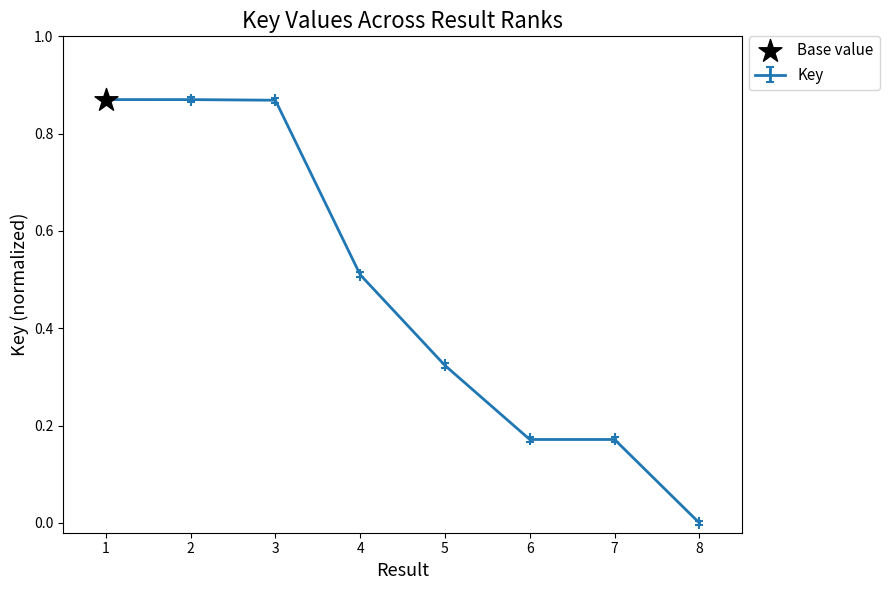

What is the change in value from 2 to 6?

-0.7